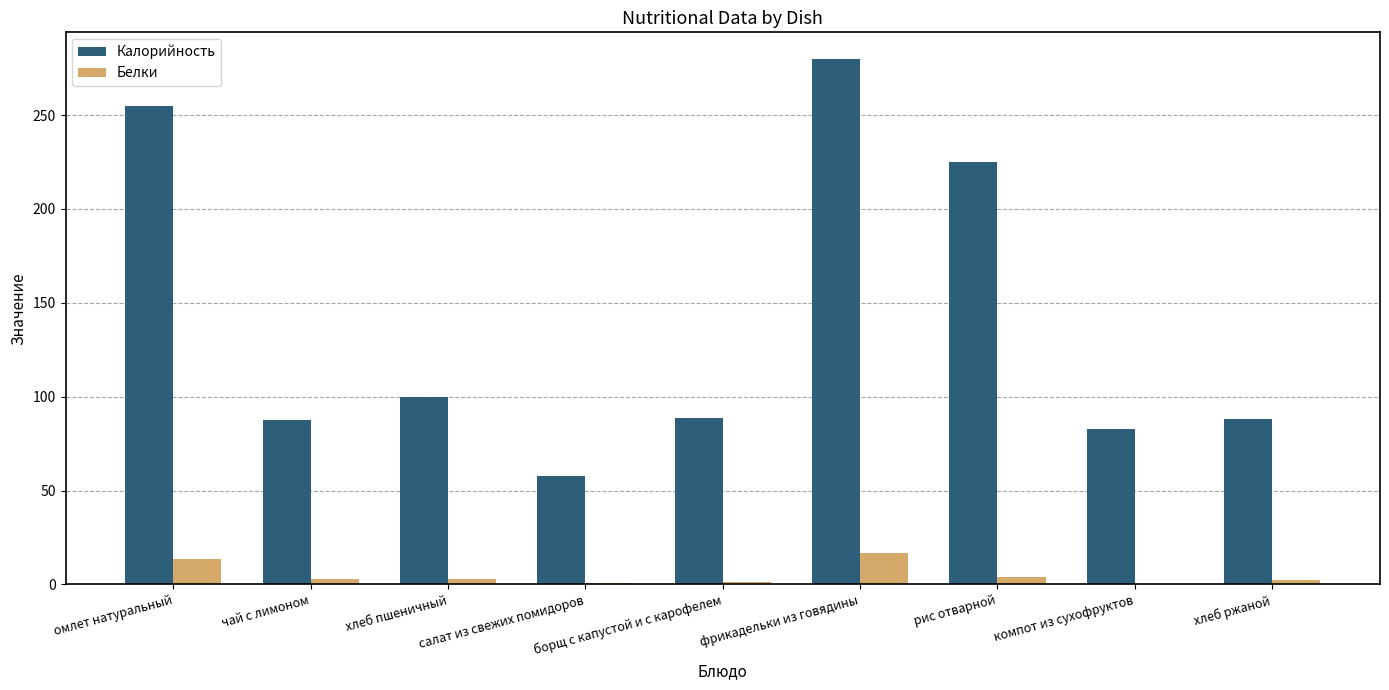

At which label is Калорийность closest to 169?

рис отварной